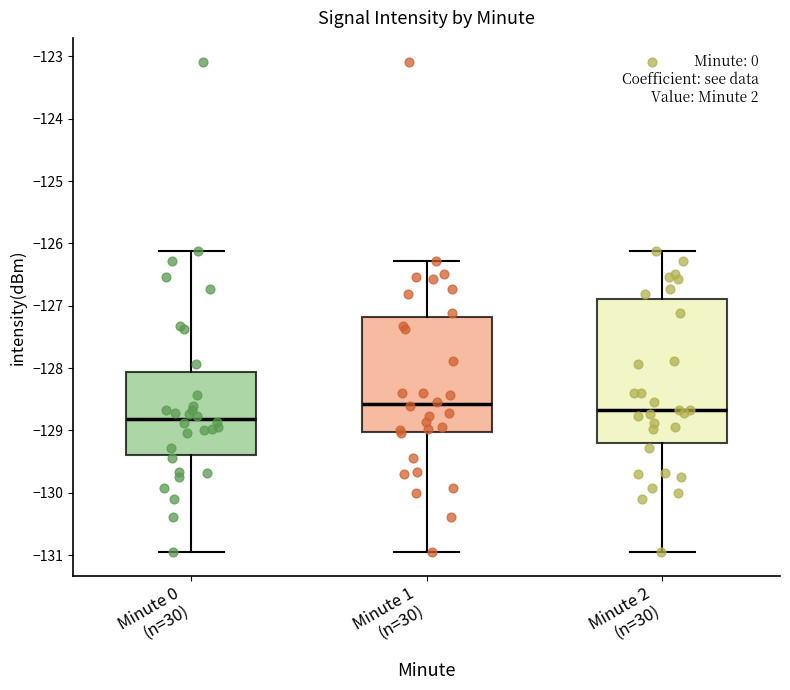

Comparing the boxes themselves (not the whiskers), which one is the tallest?

Minute 2 (n=30)